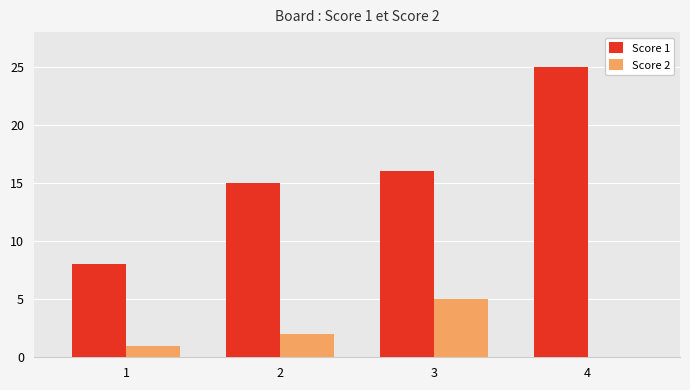

At which category is the sum across all series the highest?

4